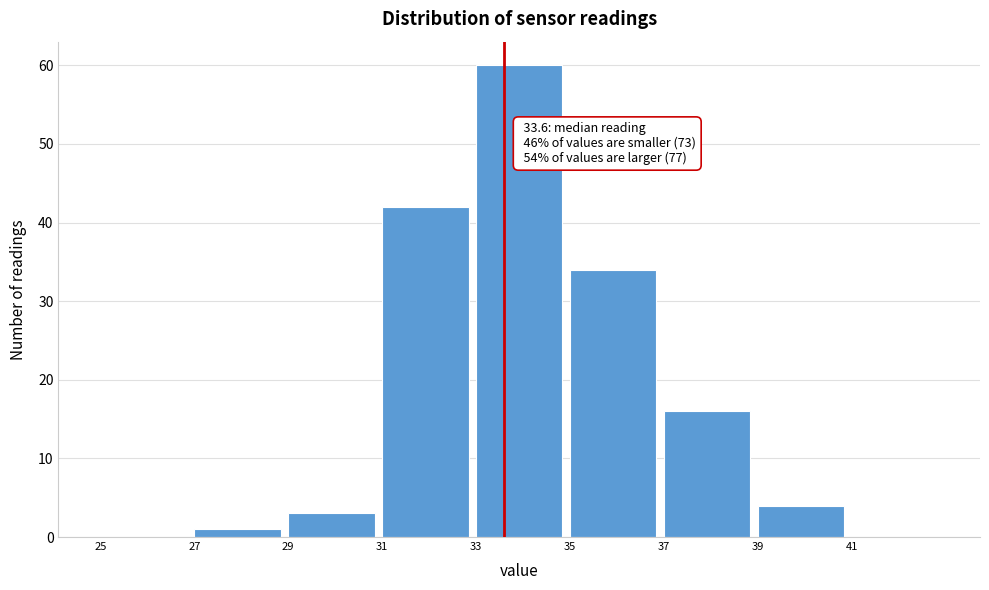

Over which range of the x-axis is the bar tallest?

33 to 35